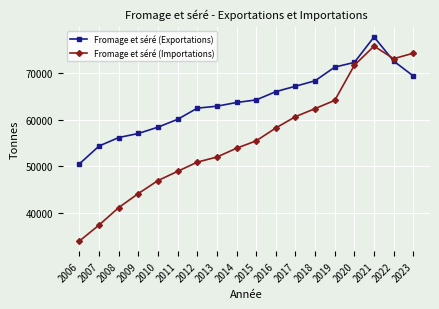

What is the total value across all series at 2007?

91649.0